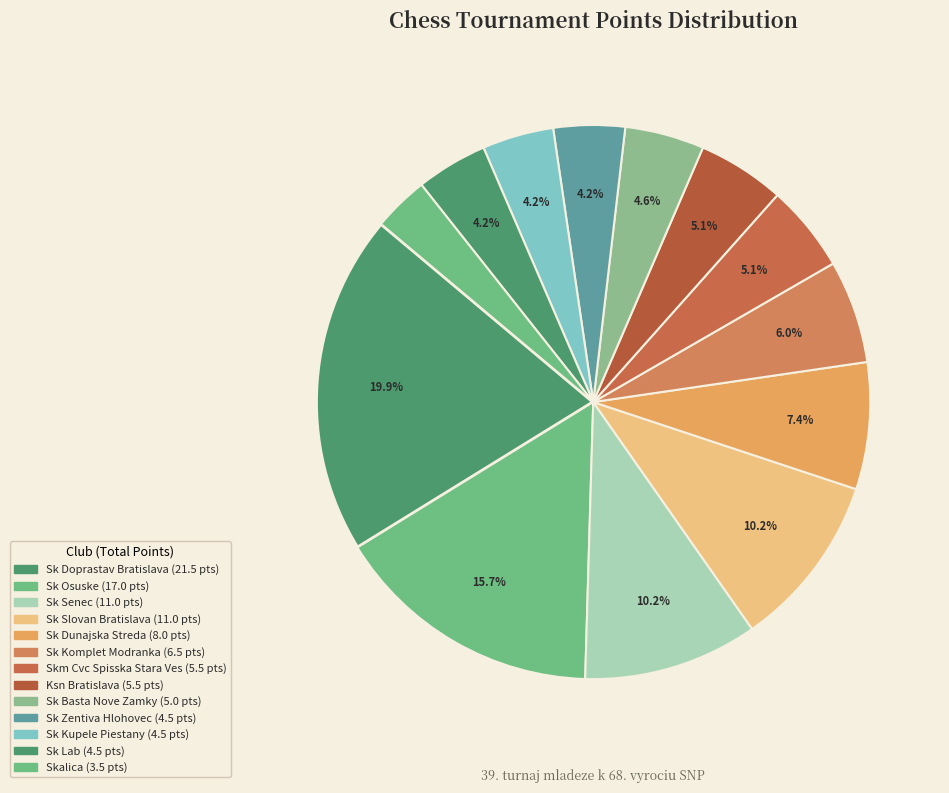

Does any single category account for the majority?

No